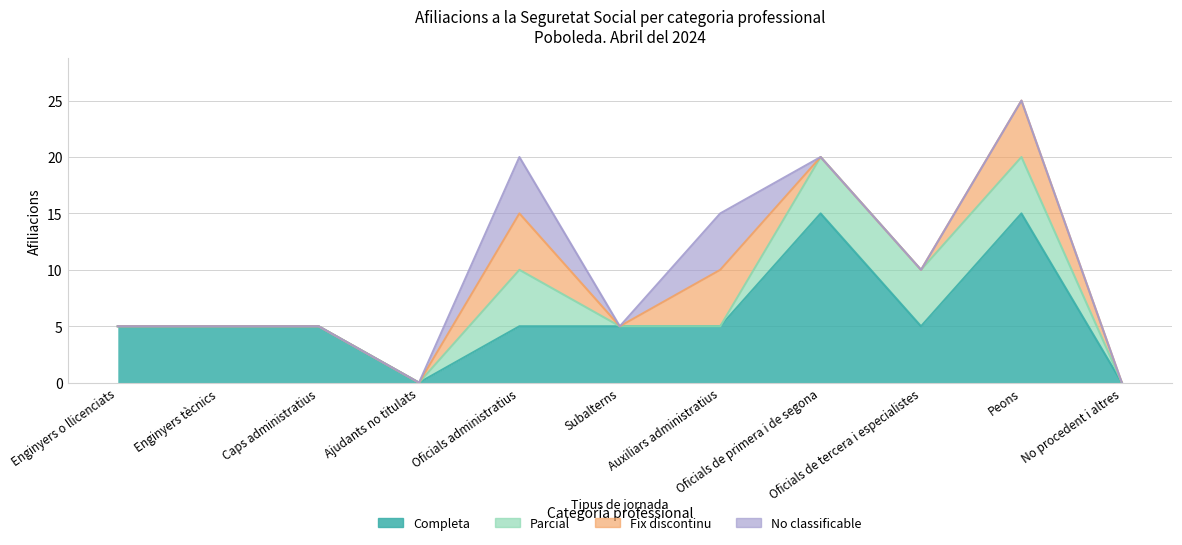

What is the label of the 1st point from the right?

No procedent i altres